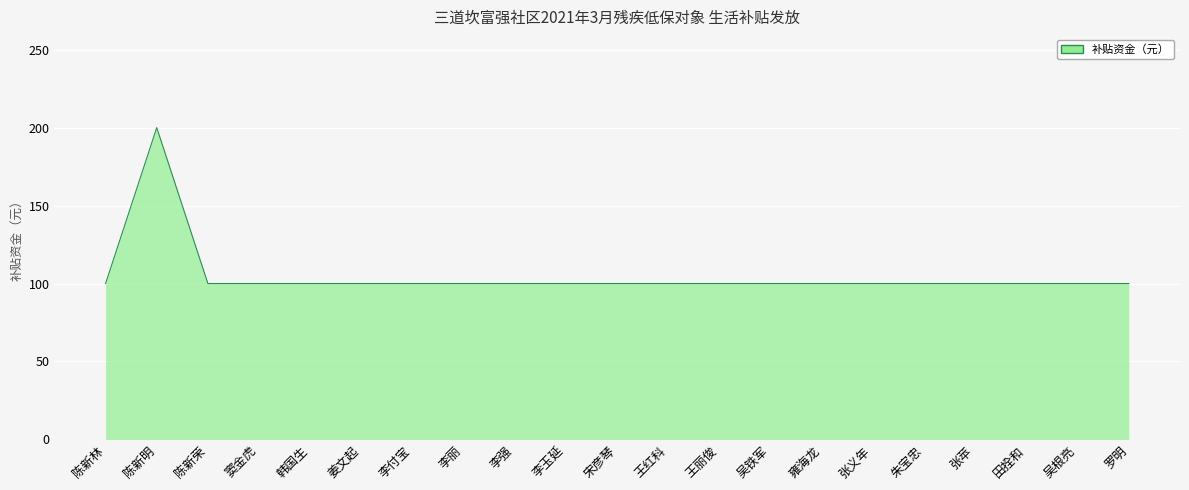

What is the smallest value displayed?

100